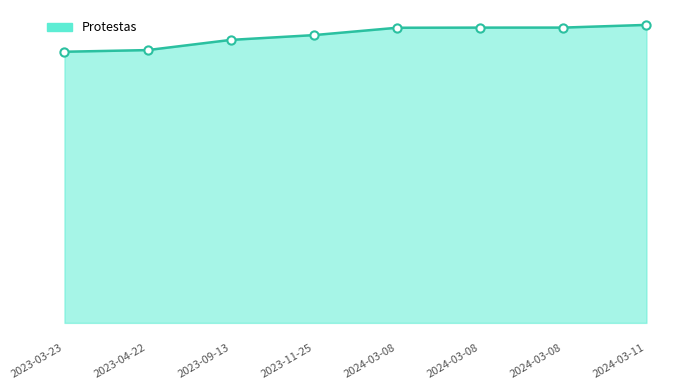

Approximately how many times larger is the value at 2023-11-25 compared to 2023-09-13?

1.0